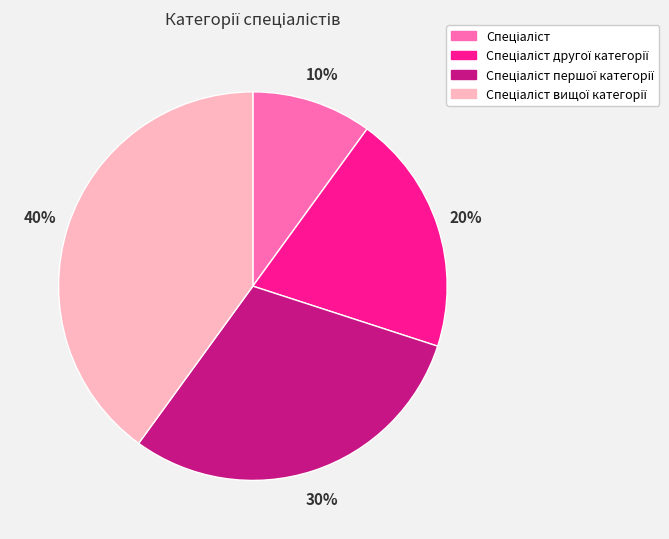

To the nearest percent, what is the average slice percentage?

25%